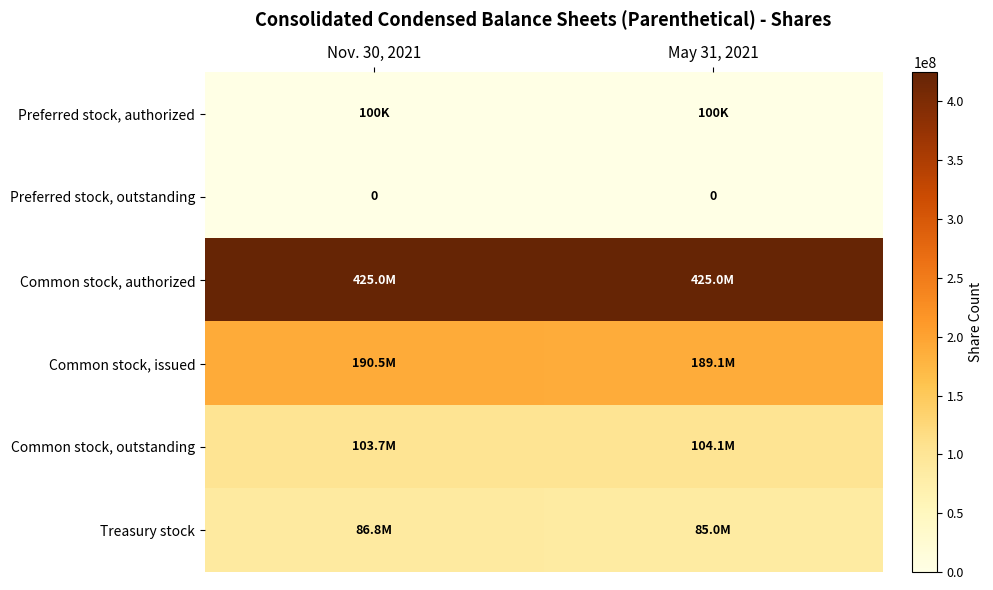

Where is Treasury stock nearest to the value 85910568?

Nov. 30, 2021